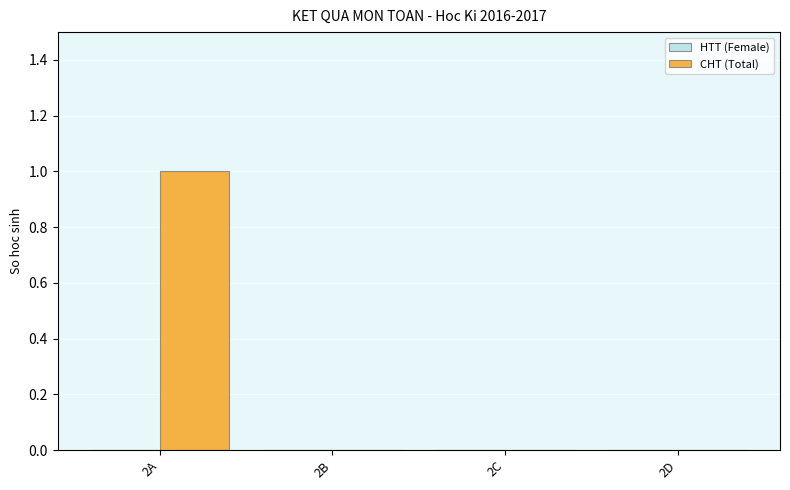

At which category does the chart reach its peak across all series?

2A